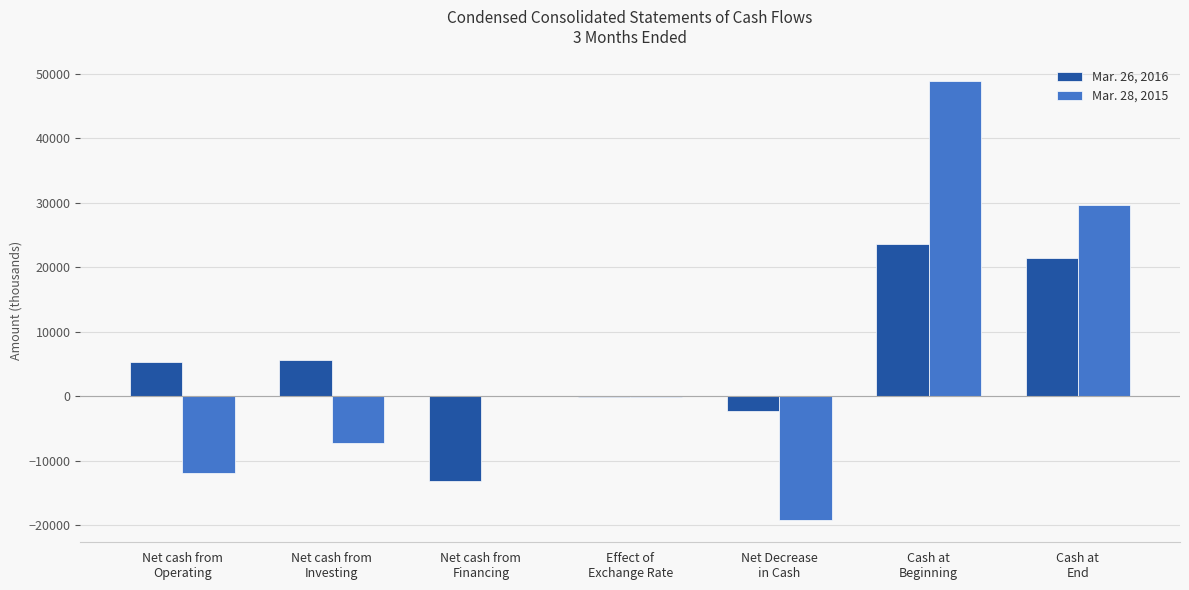

Are the bars horizontal?

No